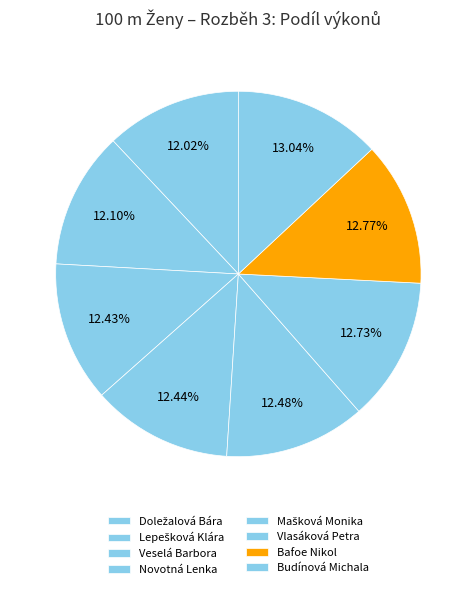

To the nearest percent, what portion does Novotná Lenka represent?

12%